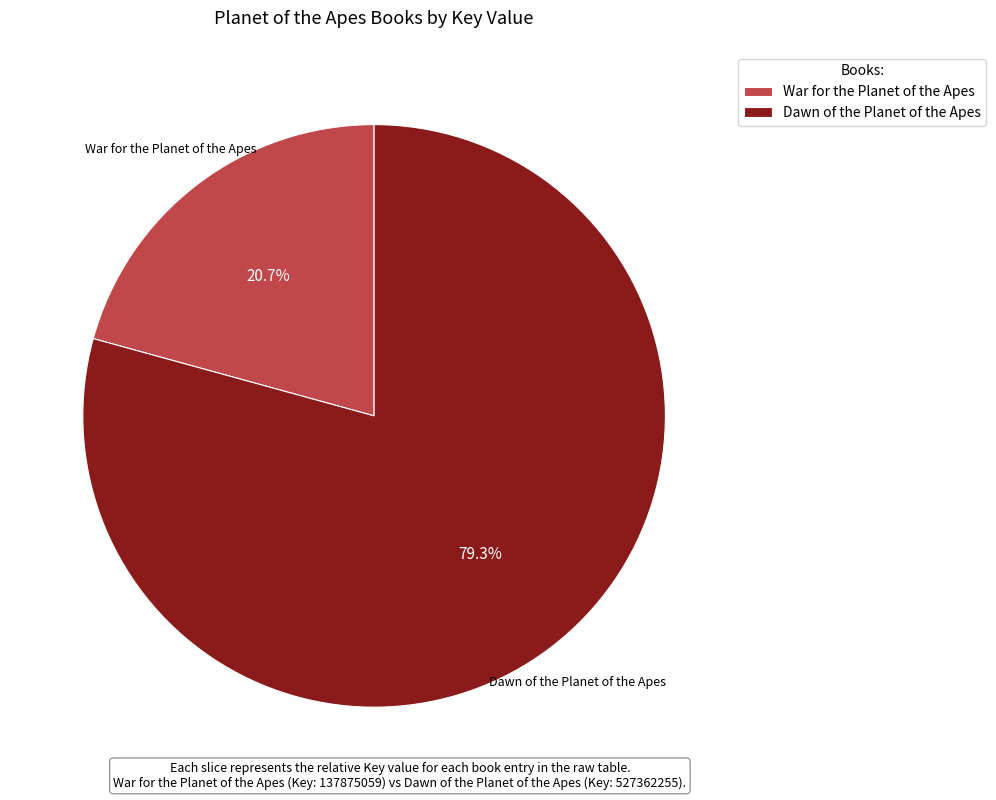

What is the majority slice?

Dawn of the Planet of the Apes